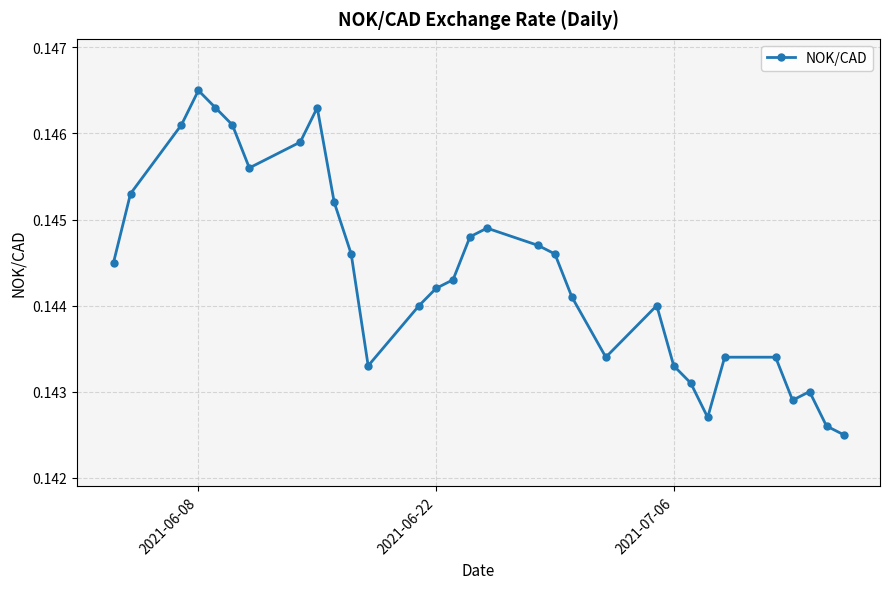

True or false: the data has more than 2 interior local peaks.

True